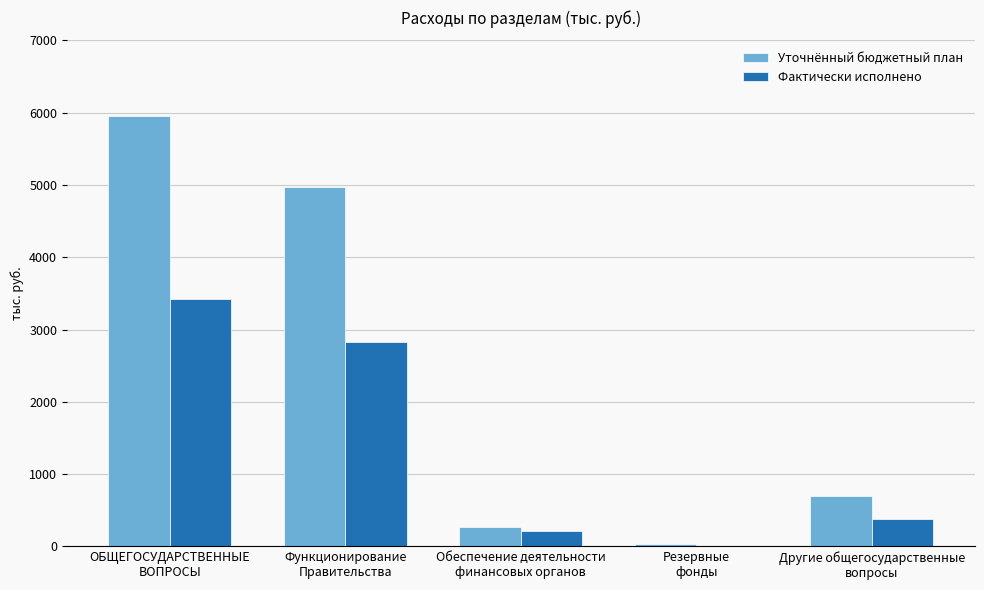

Which series has the largest total across all categories?

Уточнённый бюджетный план